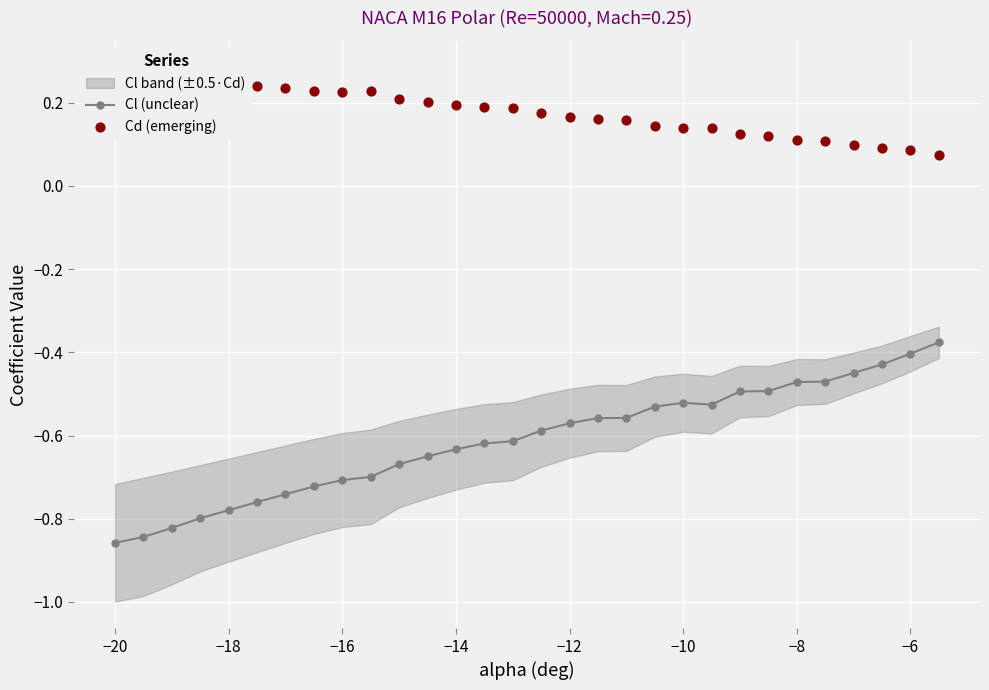

True or false: Cl (unclear) has more than 0 interior local peaks.

True